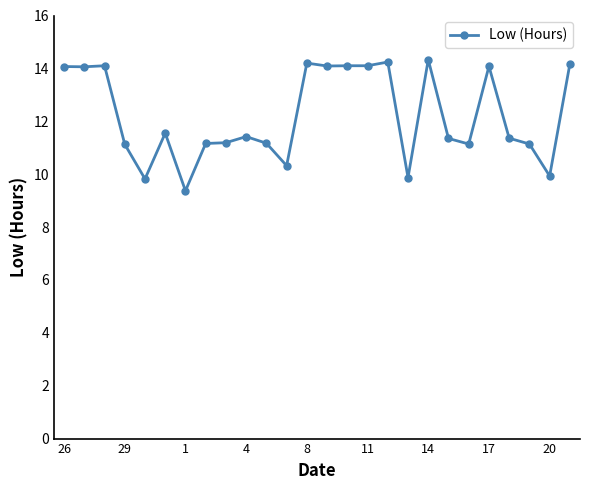

What is the greatest value displayed?

14.3